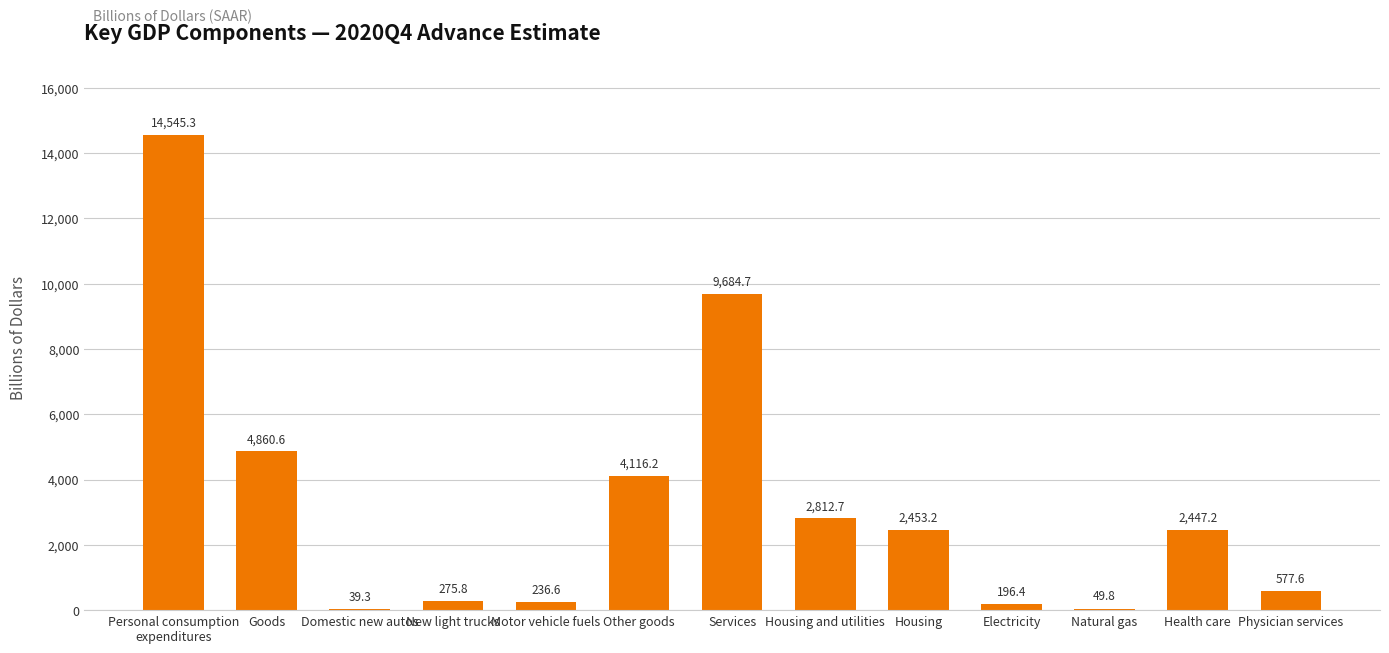

Where is the data nearest to the value 7292?

Services